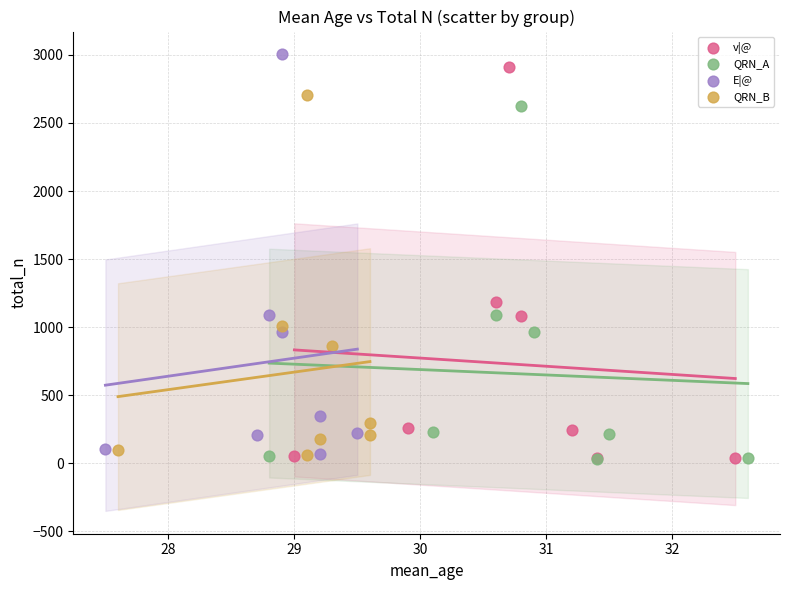

What are all the series names shown in the legend?

v|@, QRN_A, E|@, QRN_B